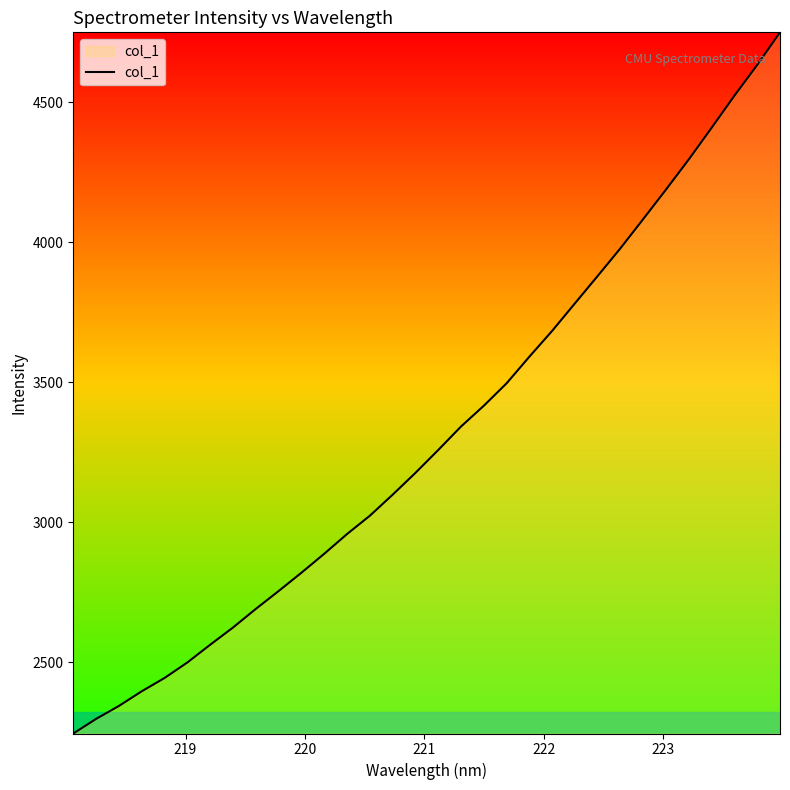

What is the maximum value shown in the chart?

4750.5